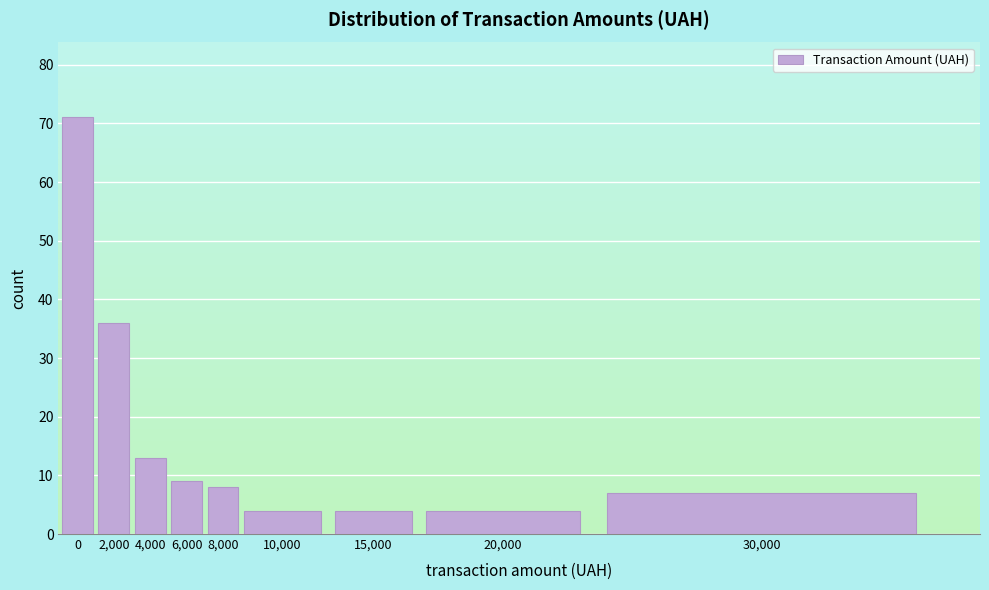

Reading left to right, list all the values displayed in this chart.

71	36	13	9	8	4	4	4	7